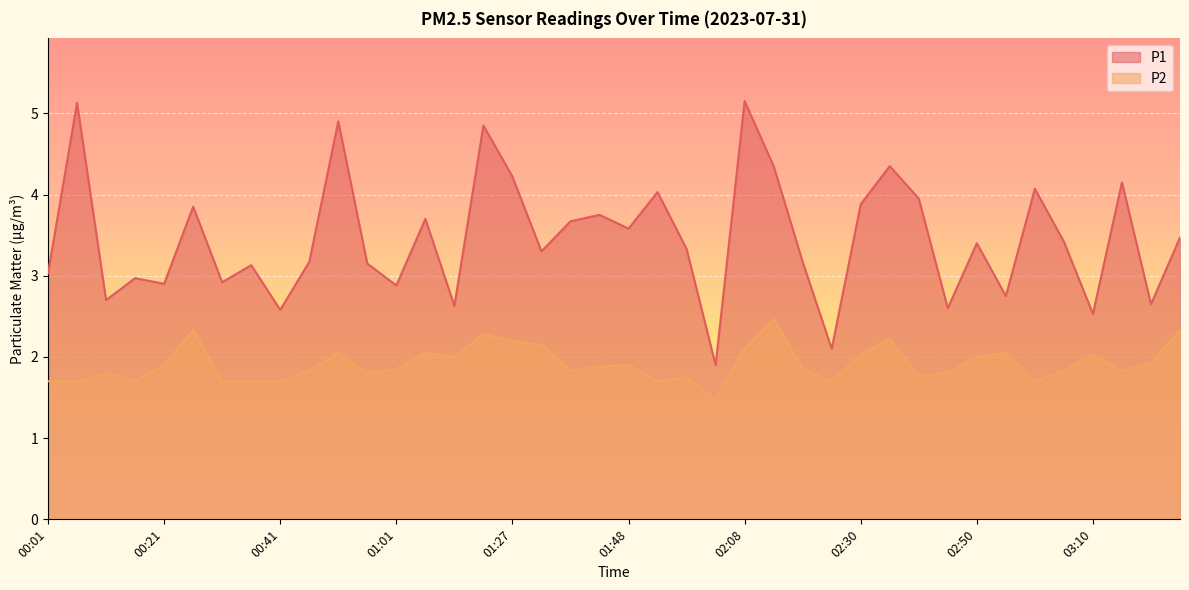

What is the sum of the P2 values at 00:06 and 02:03?

3.2